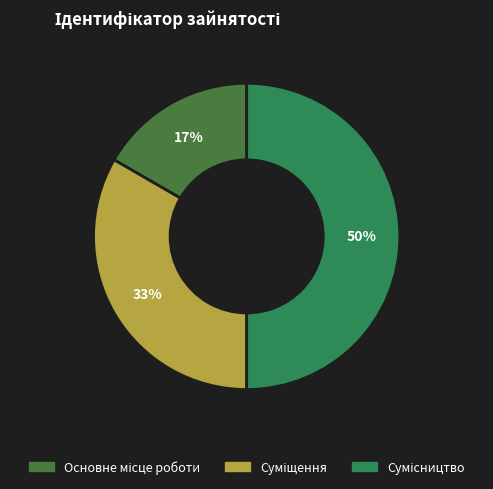

Does any single category account for the majority?

No